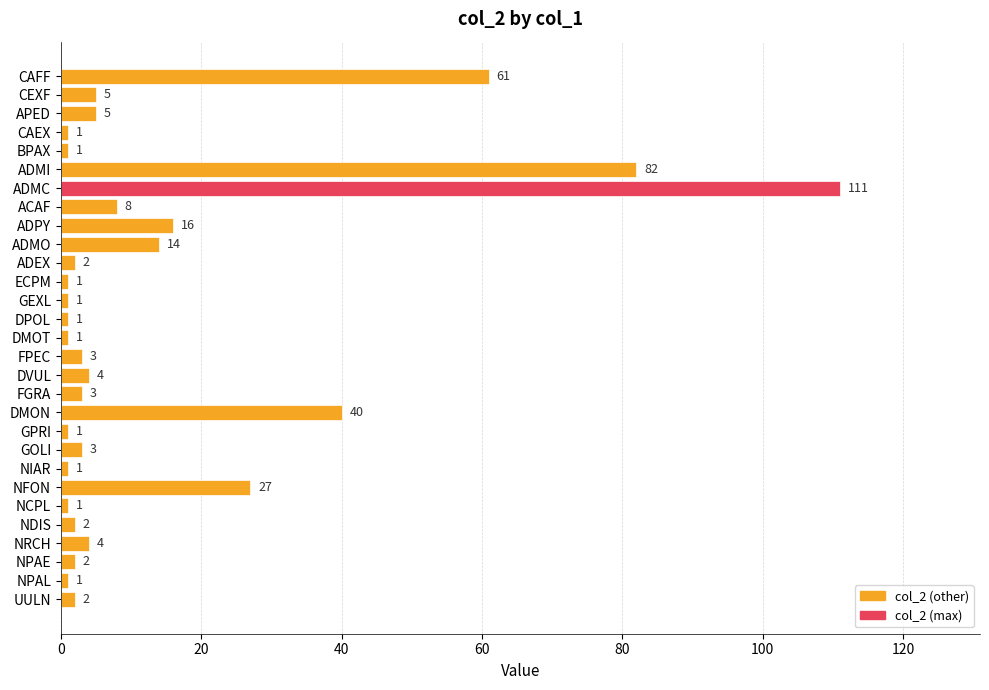

How many data points does each series have?

29